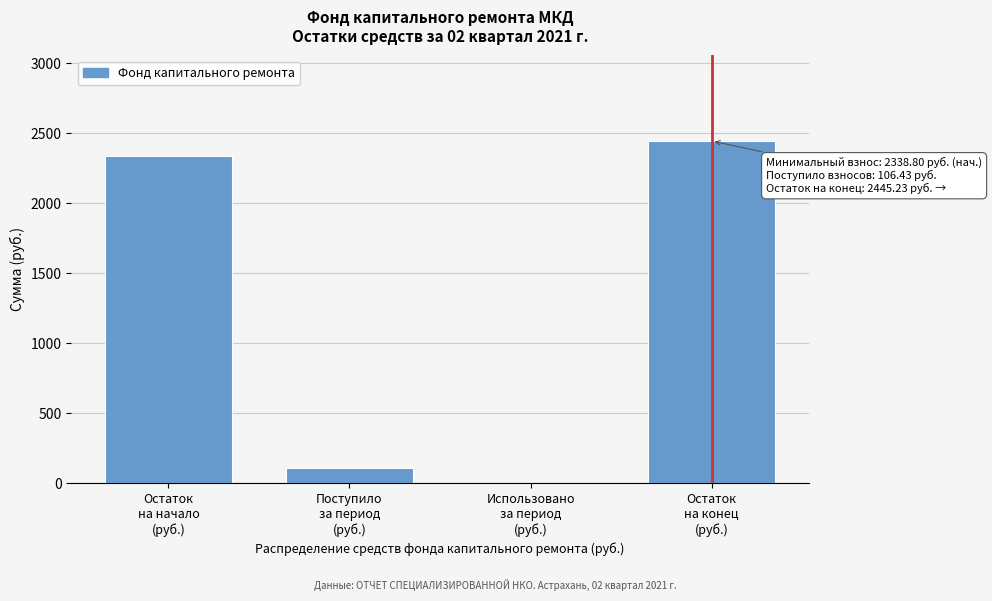

What is the sum of all values?

4890.5